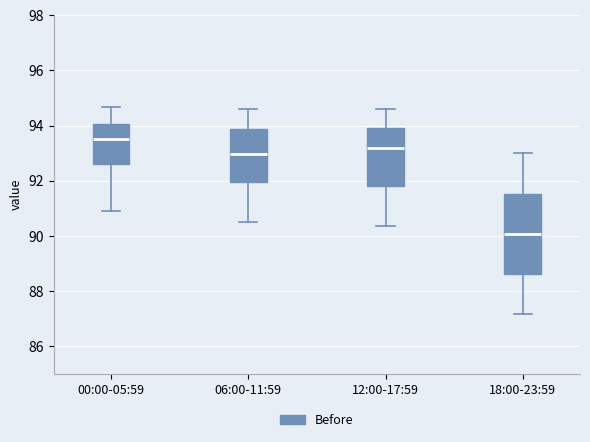

Reading left to right, transcribe this box plot: for each box, give where its median line is, the range the box spans, and where its two whiskers end, as read against the y-axis. The values are not printed on the chart, so give them approximately, as read against the axis.

00:00-05:59: median 93.6, box 92.6 to 94.0, whiskers 91.0 to 94.6
06:00-11:59: median 93.0, box 92.0 to 93.8, whiskers 90.6 to 94.6
12:00-17:59: median 93.2, box 91.8 to 94.0, whiskers 90.4 to 94.6
18:00-23:59: median 90.0, box 88.6 to 91.6, whiskers 87.2 to 93.0